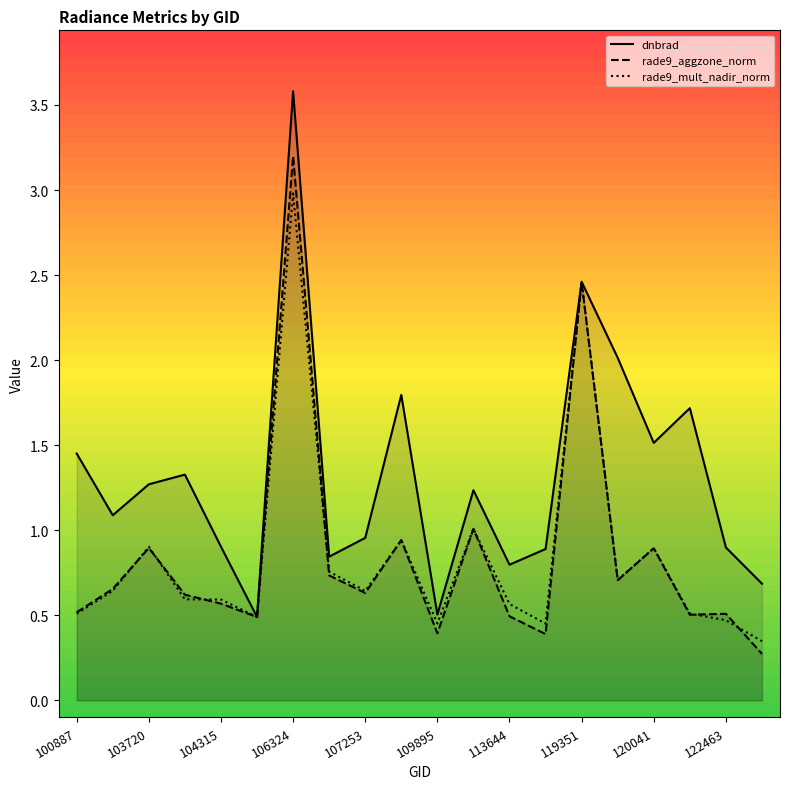

List the series in order of their peak value, lowest first.

rade9_mult_nadir_norm, rade9_aggzone_norm, dnbrad